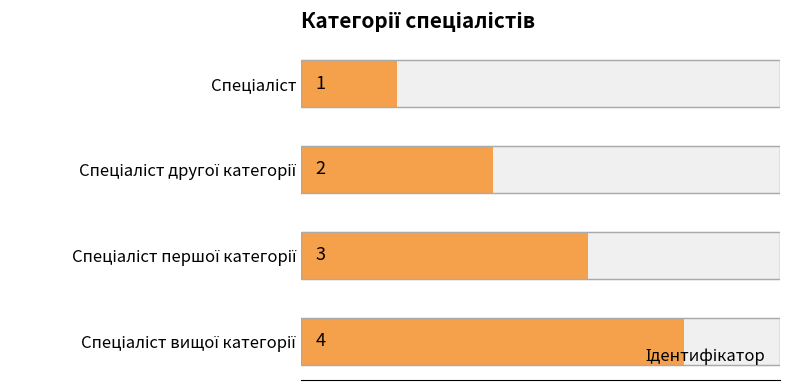

Is it true that the value at Спеціаліст другої категорії is 3?

False